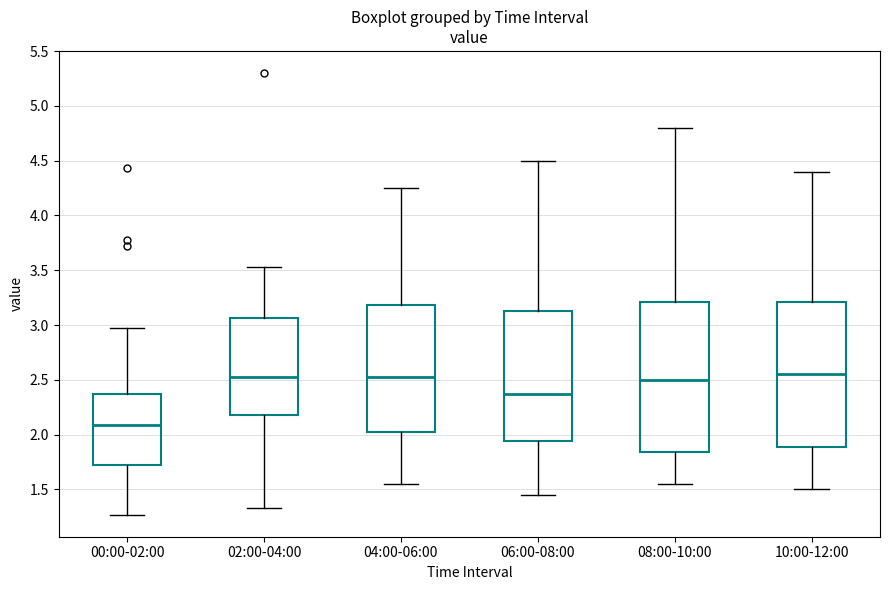

Where is the upper edge of the box for 10:00-12:00 on the y-axis? The values are not printed on the chart, so give them approximately, as read against the axis.

3.20